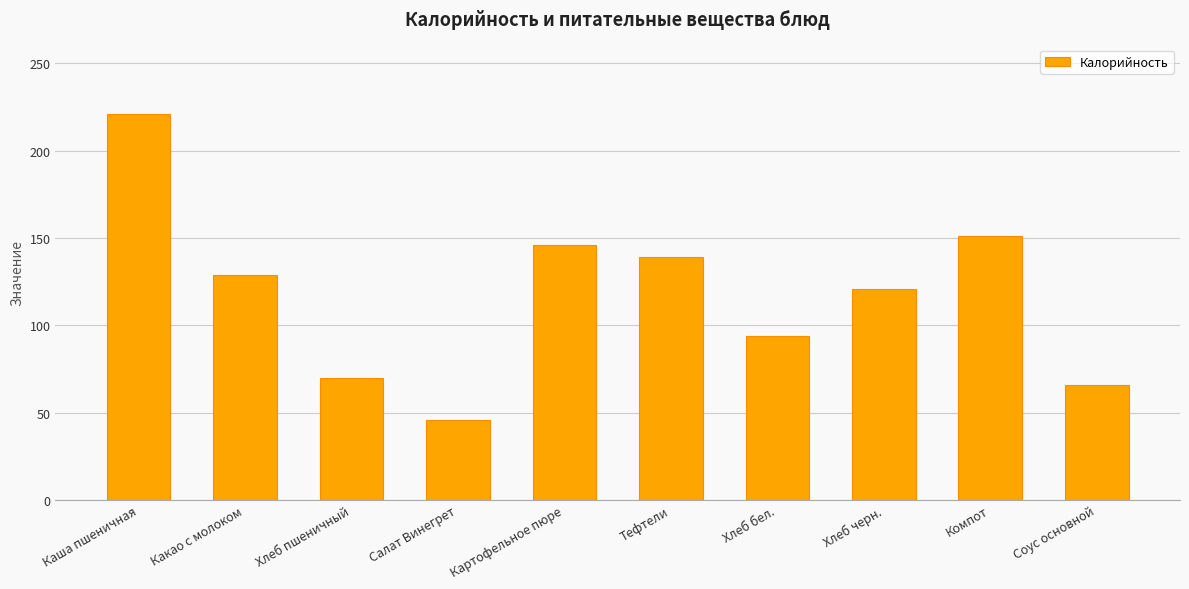

Reading left to right, extract all data points from this chart.

Каша пшеничная=221	Какао с молоком=129	Хлеб пшеничный=70	Салат Винегрет=46	Картофельное пюре=146	Тефтели=139	Хлеб бел.=94	Хлеб черн.=121	Компот=151	Соус основной=66